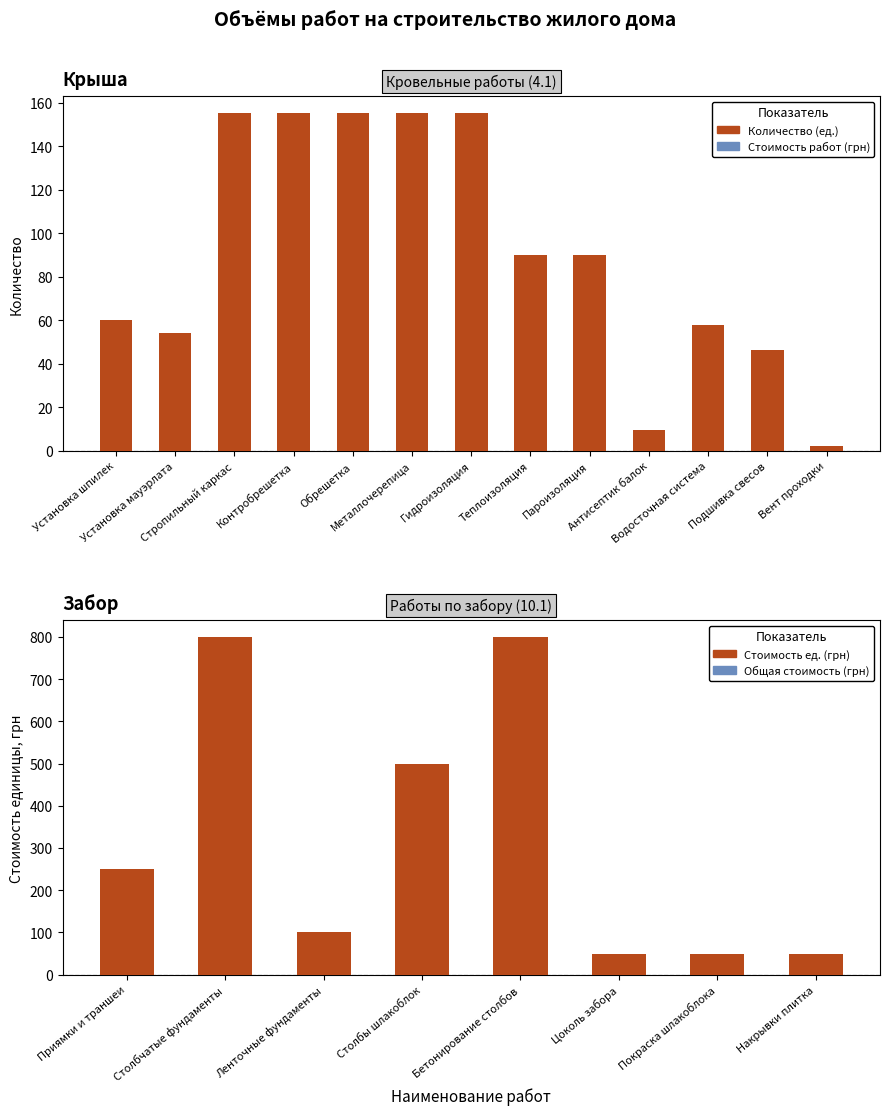

Which has a higher value, Водосточная система or Подшивка свесов?

Водосточная система